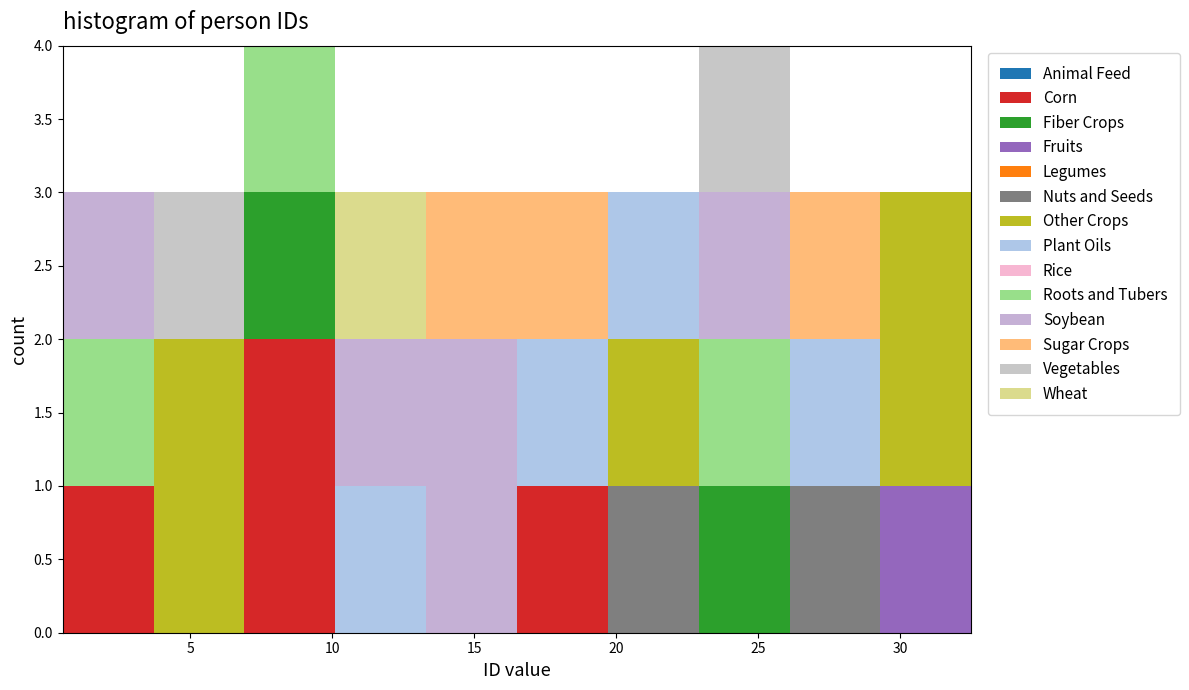

Reading left to right, transcribe this chart: for each stacked bar, give the range it covers on the x-axis and its total height. Neither the bar edges nor the heights are printed on the chart, so give them approximately, as read against the axes.

0.5 to 3.7: 3
3.7 to 6.9: 3
6.9 to 10.1: 4
10.1 to 13.3: 3
13.3 to 16.5: 3
16.5 to 19.7: 3
19.7 to 22.9: 3
22.9 to 26.1: 4
26.1 to 29.3: 3
29.3 to 32.5: 3